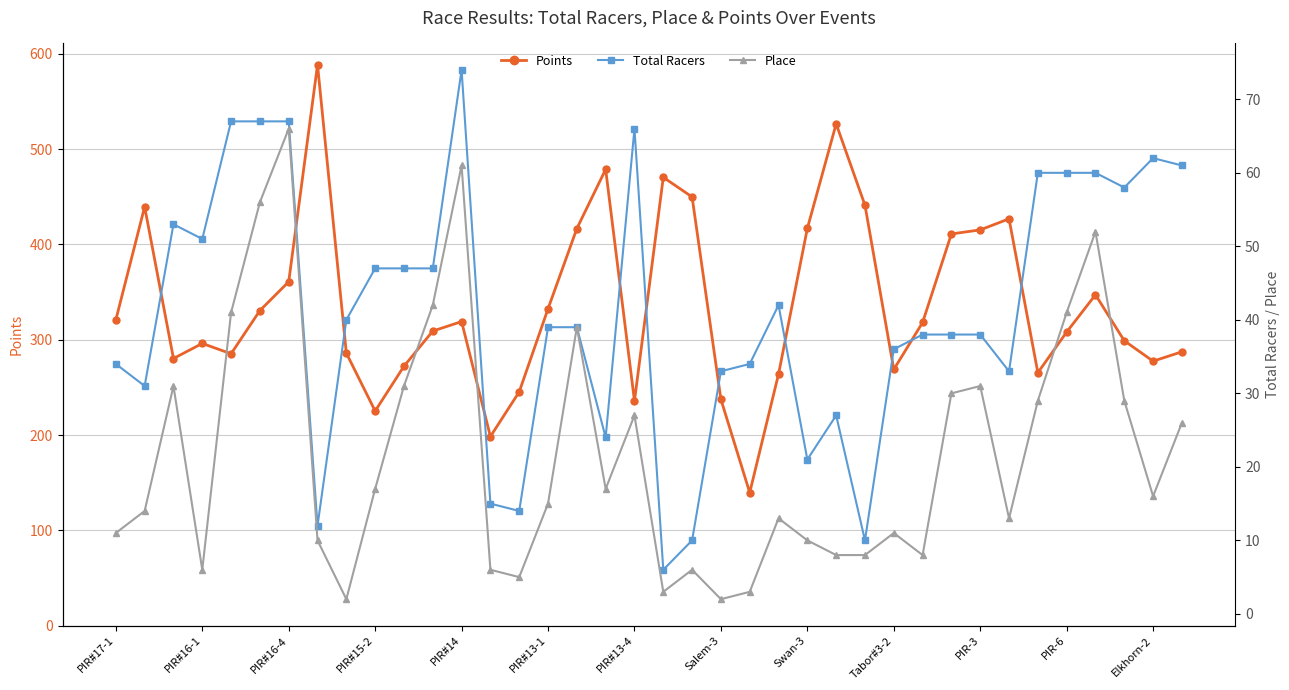

Where is Points nearest to the value 363?

PIR#16-4